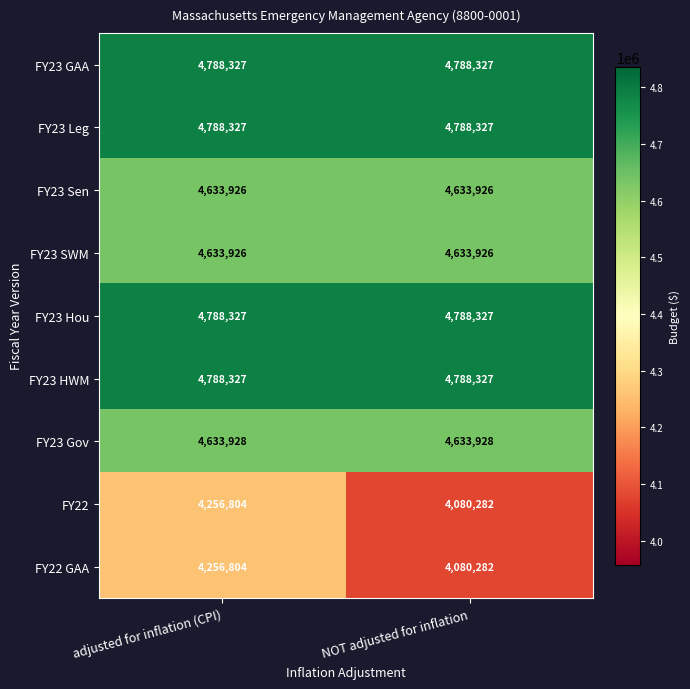

Reading left to right, transcribe all the data shown in this chart.

FY23 GAA: adjusted for inflation (CPI)=4788327	NOT adjusted for inflation=4788327
FY23 Leg: adjusted for inflation (CPI)=4788327	NOT adjusted for inflation=4788327
FY23 Sen: adjusted for inflation (CPI)=4633926	NOT adjusted for inflation=4633926
FY23 SWM: adjusted for inflation (CPI)=4633926	NOT adjusted for inflation=4633926
FY23 Hou: adjusted for inflation (CPI)=4788327	NOT adjusted for inflation=4788327
FY23 HWM: adjusted for inflation (CPI)=4788327	NOT adjusted for inflation=4788327
FY23 Gov: adjusted for inflation (CPI)=4633928	NOT adjusted for inflation=4633928
FY22: adjusted for inflation (CPI)=4256804	NOT adjusted for inflation=4080282
FY22 GAA: adjusted for inflation (CPI)=4256804	NOT adjusted for inflation=4080282